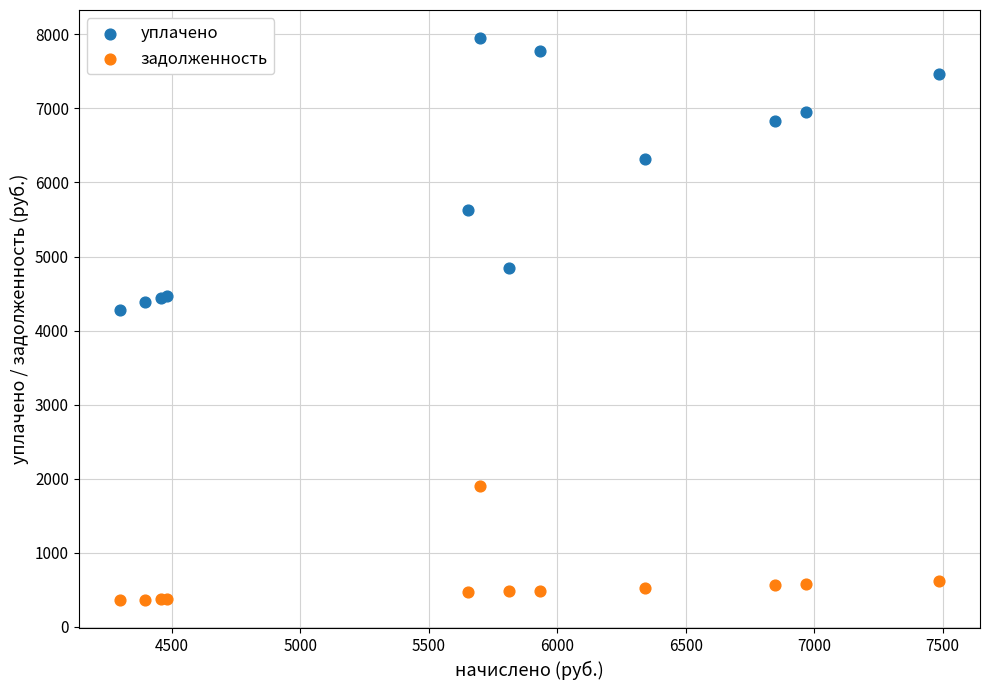

What is the X range (max minus min) for the scatter plot?

3188.9